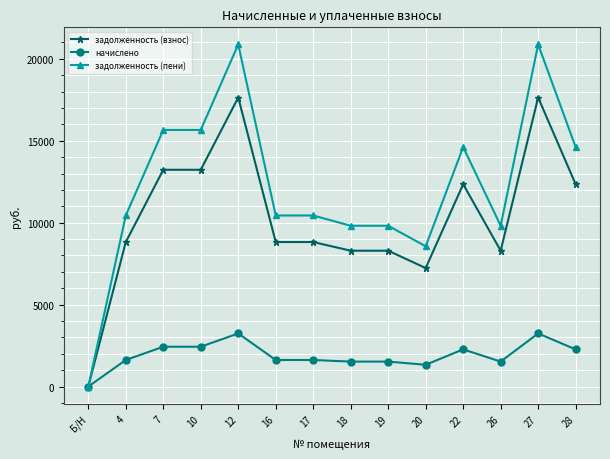

What is the label of the 14th point from the left?

28